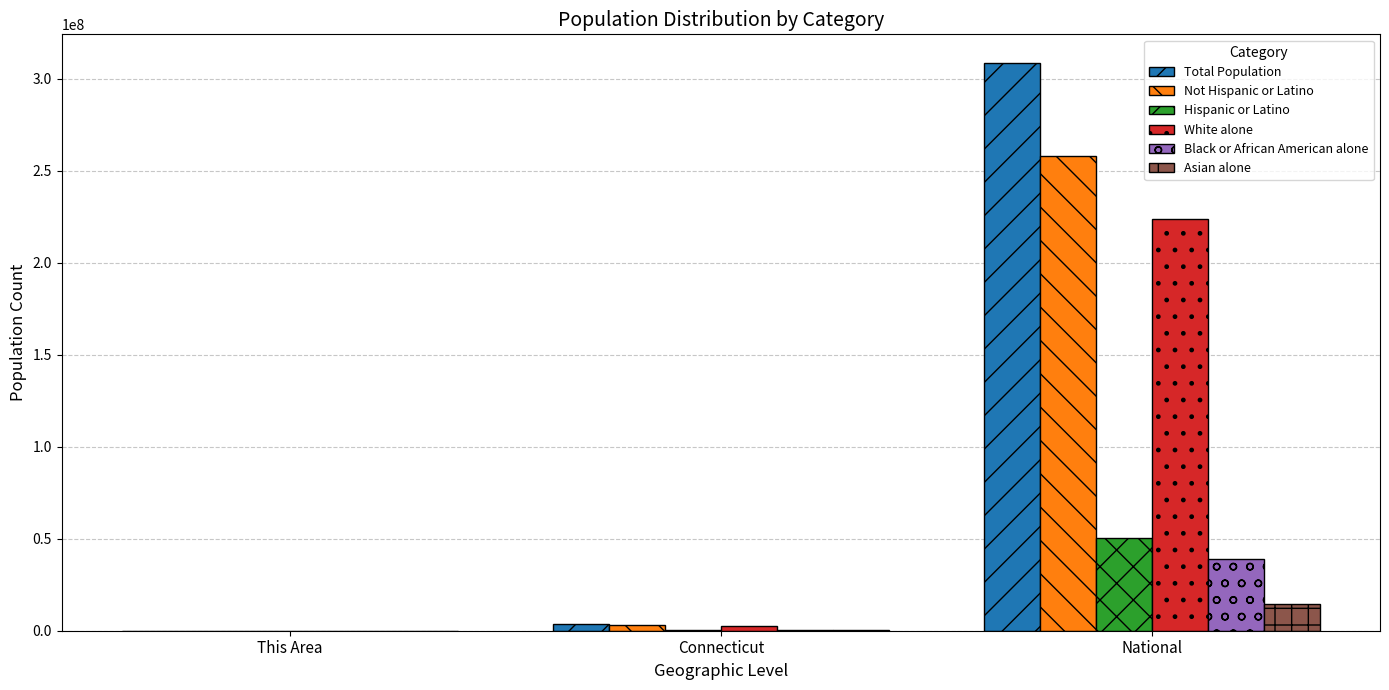

What is the greatest value displayed?

308745538